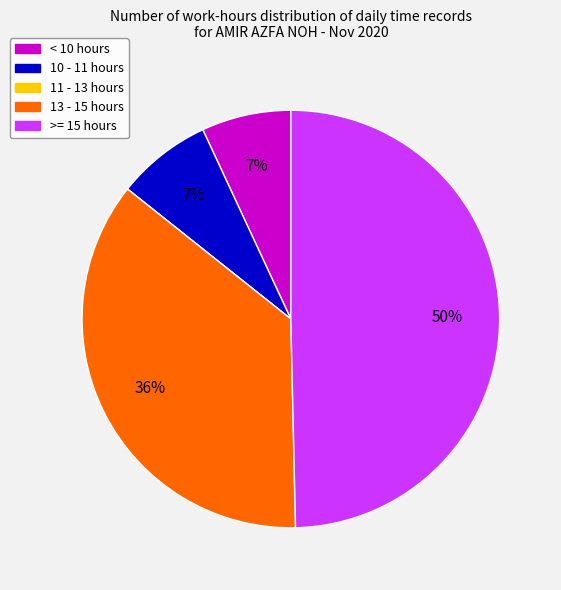

To the nearest percent, what is the average slice percentage?

20%